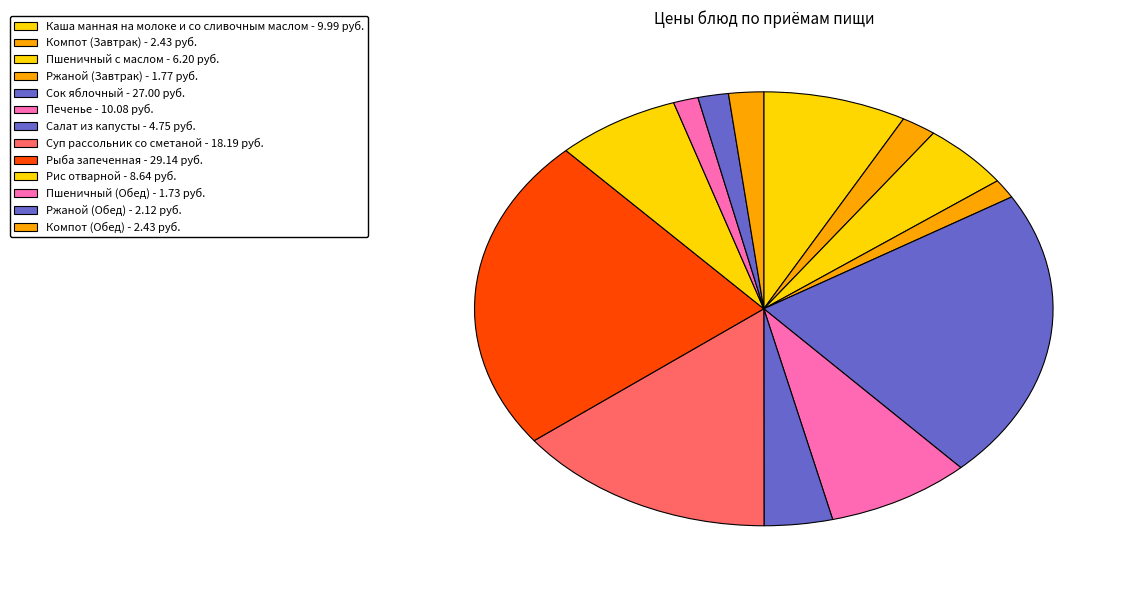

To the nearest percent, what percentage of the pie is Пшеничный с маслом?

5%